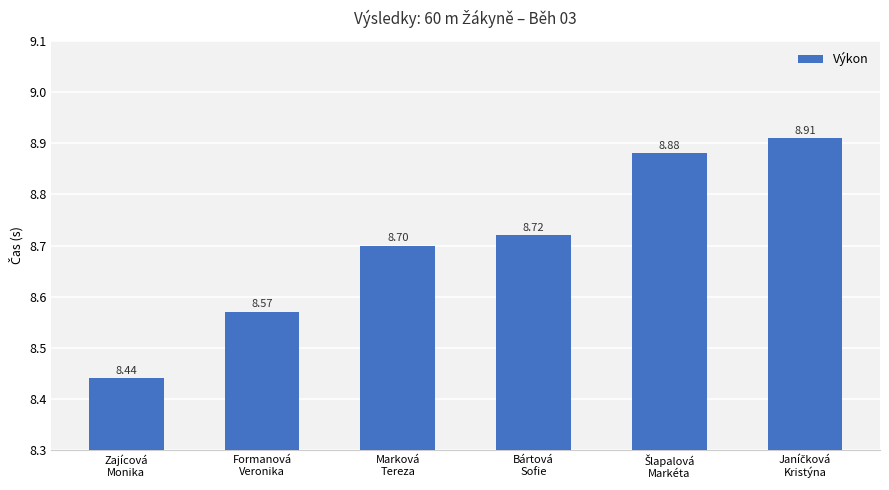

What is the difference between the second highest and minimum values?

0.4